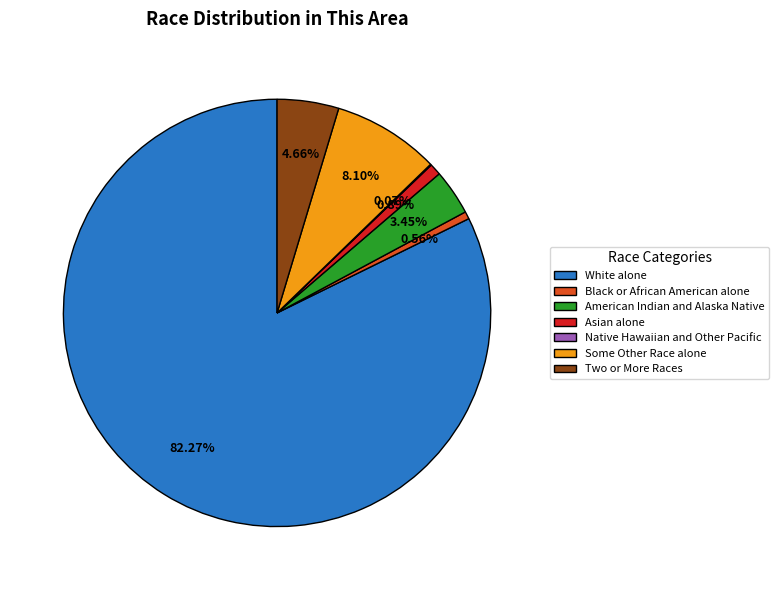

What percentage is the American Indian and Alaska Native slice, to the nearest percent?

3%